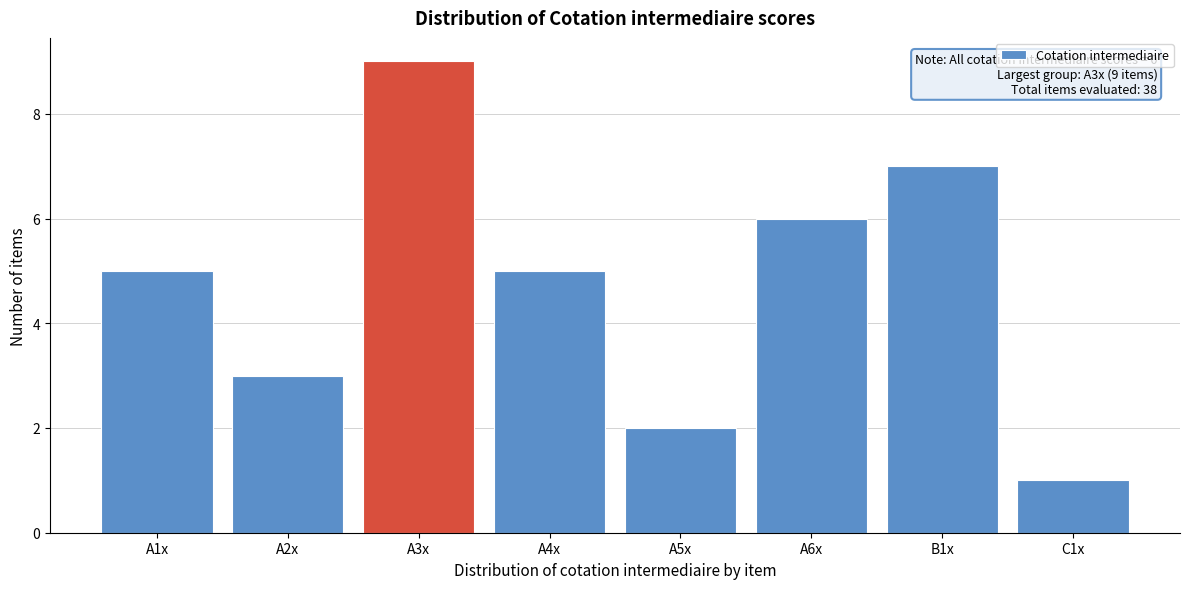

Reading right to left, list all the values displayed in this chart.

1	7	6	2	5	9	3	5